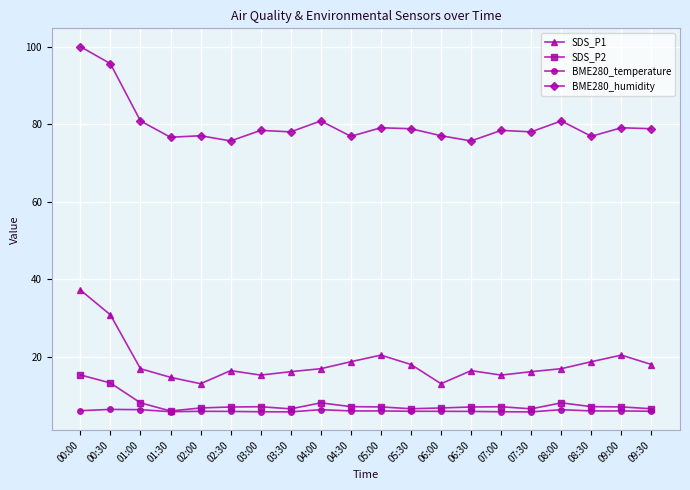

Does the chart display data point markers on the line(s)?

Yes